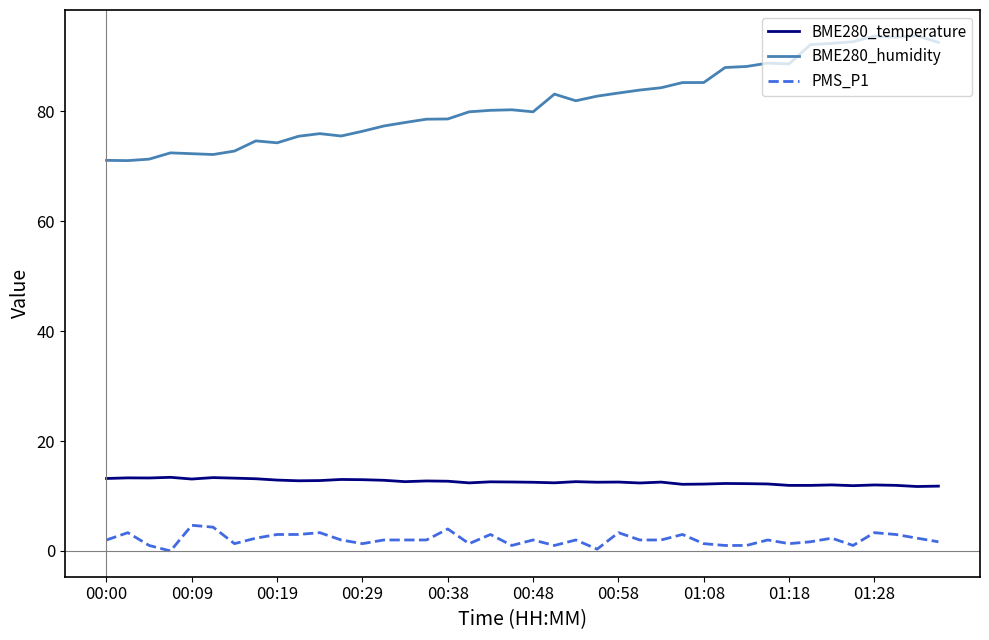

How many lines are shown in the chart?

3